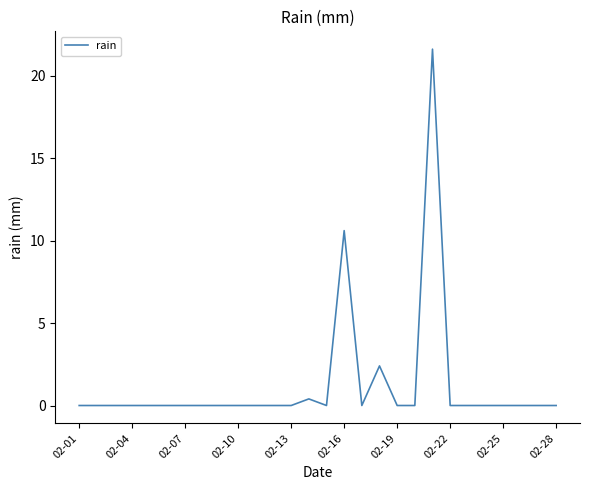

What is the maximum value shown in the chart?

21.6